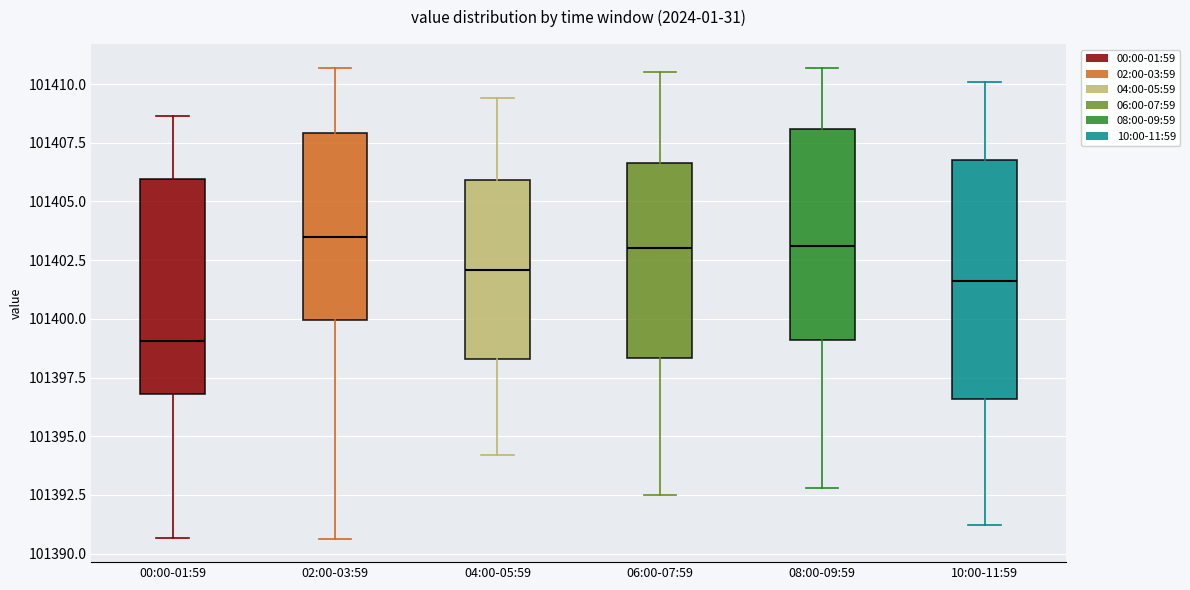

Reading left to right, read every box against the y-axis: the position of its median line, the range the box covers, and the ends of its whiskers. The values are not printed on the chart, so give them approximately, as read against the axis.

00:00-01:59: median 101399.0, box 101397.0 to 101406.0, whiskers 101390.5 to 101408.5
02:00-03:59: median 101403.5, box 101400.0 to 101408.0, whiskers 101390.5 to 101410.5
04:00-05:59: median 101402.0, box 101398.5 to 101406.0, whiskers 101394.0 to 101409.5
06:00-07:59: median 101403.0, box 101398.5 to 101406.5, whiskers 101392.5 to 101410.5
08:00-09:59: median 101403.0, box 101399.0 to 101408.0, whiskers 101393.0 to 101410.5
10:00-11:59: median 101401.5, box 101396.5 to 101407.0, whiskers 101391.0 to 101410.0